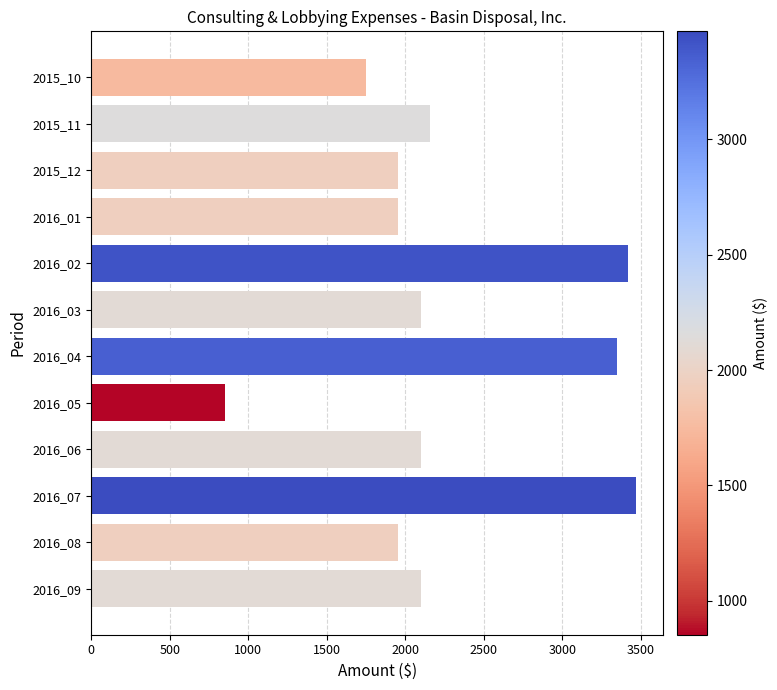

What is the value of the 8th bar from the top?

853.1